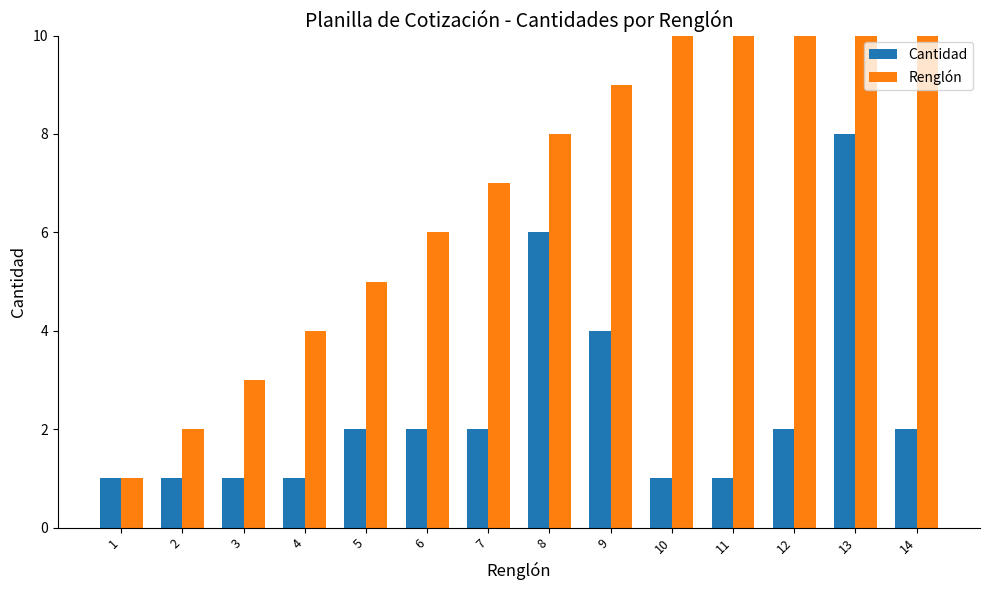

What is the value of the Renglón bar at the 6th from the left?

6